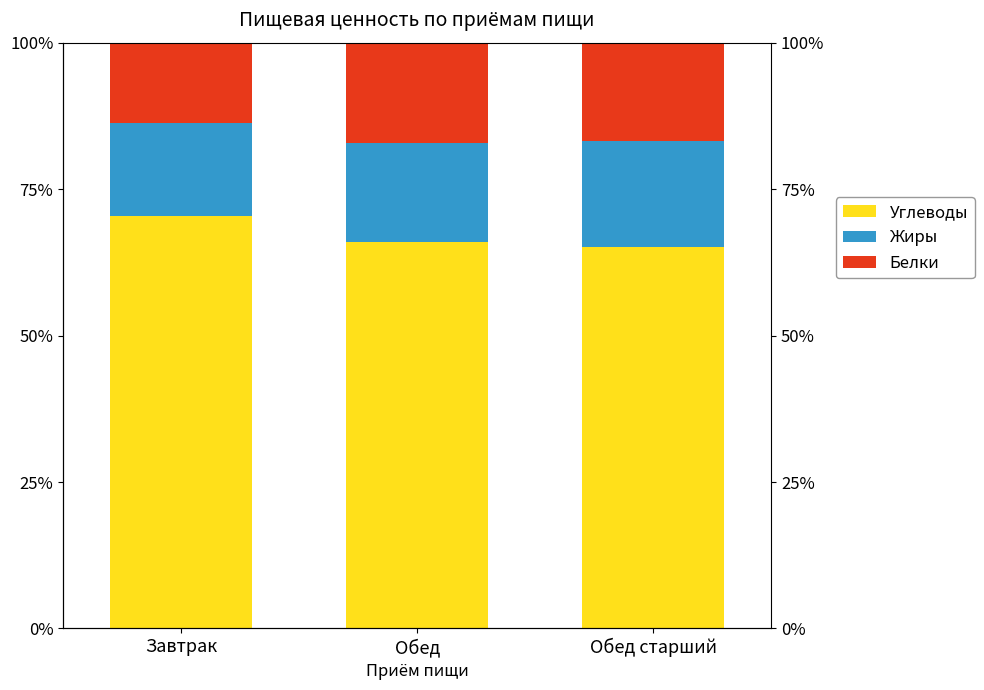

The Белки series shows 13.8 at Завтрак. True or false?

True